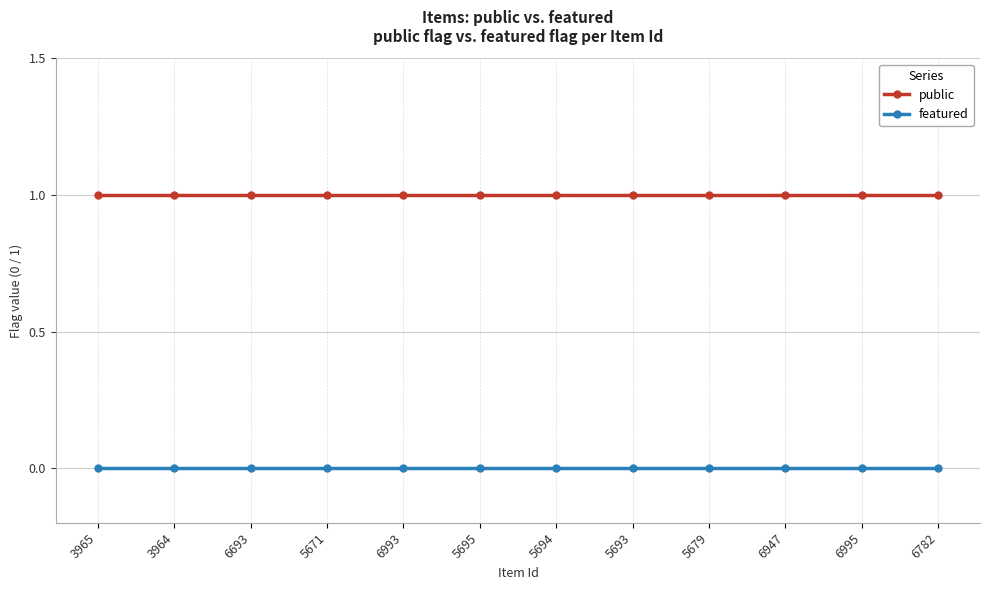

Rank the series by their average value, from lowest to highest.

featured, public